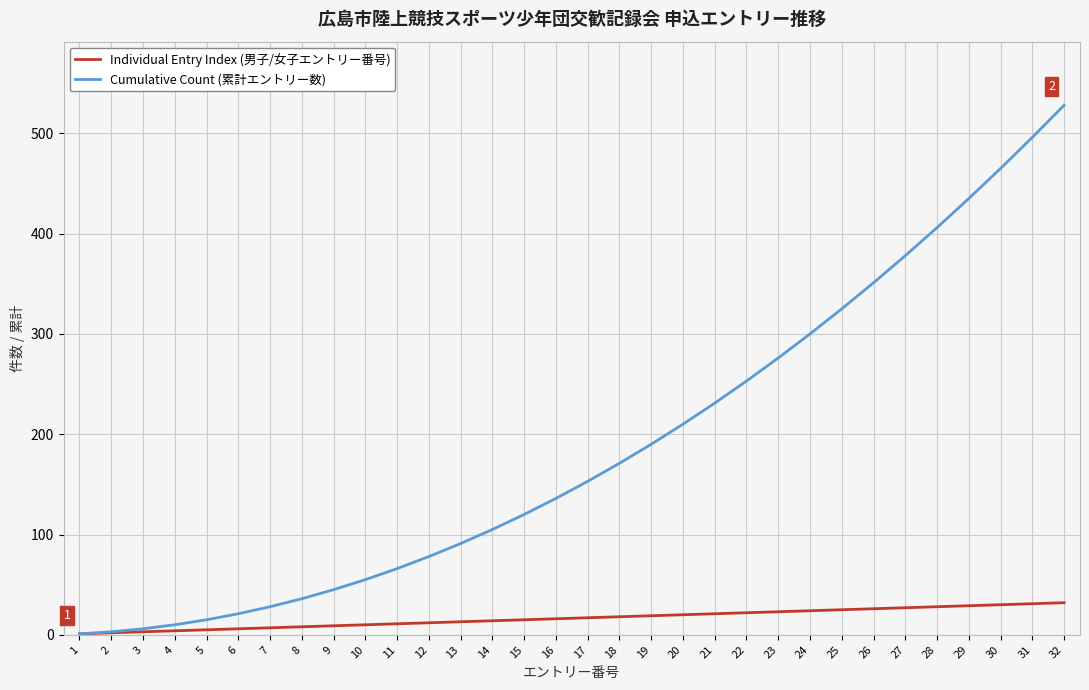

List the series in order of their peak value, highest first.

Cumulative Count (累計エントリー数), Individual Entry Index (男子/女子エントリー番号)